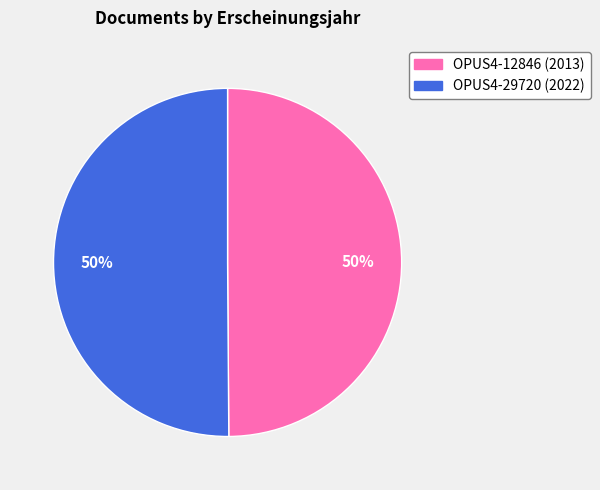

True or false: OPUS4-12846 accounts for 37% of the total.

False